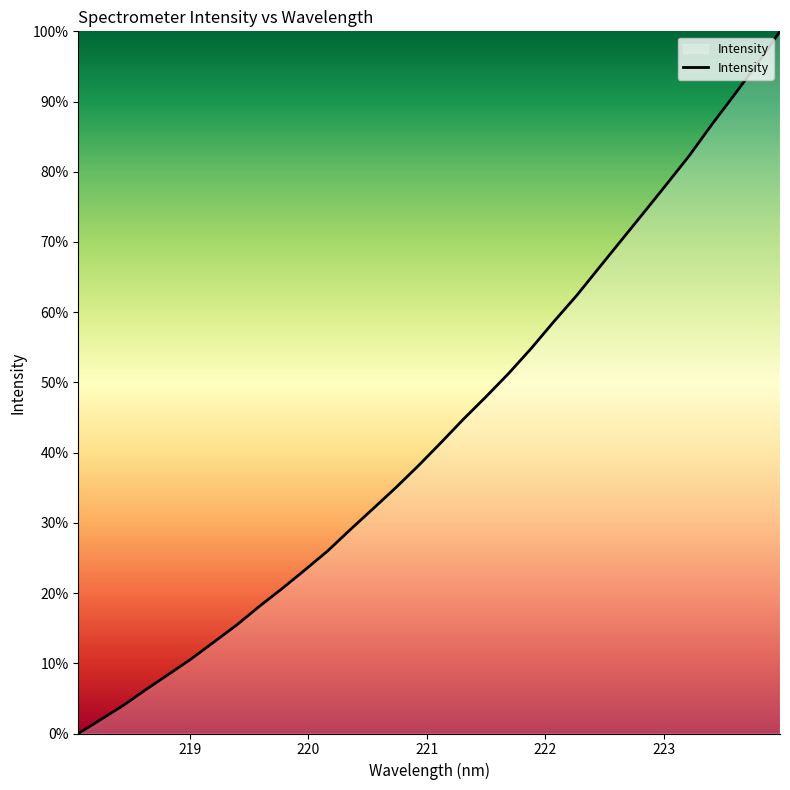

What is the greatest value displayed?

100.0